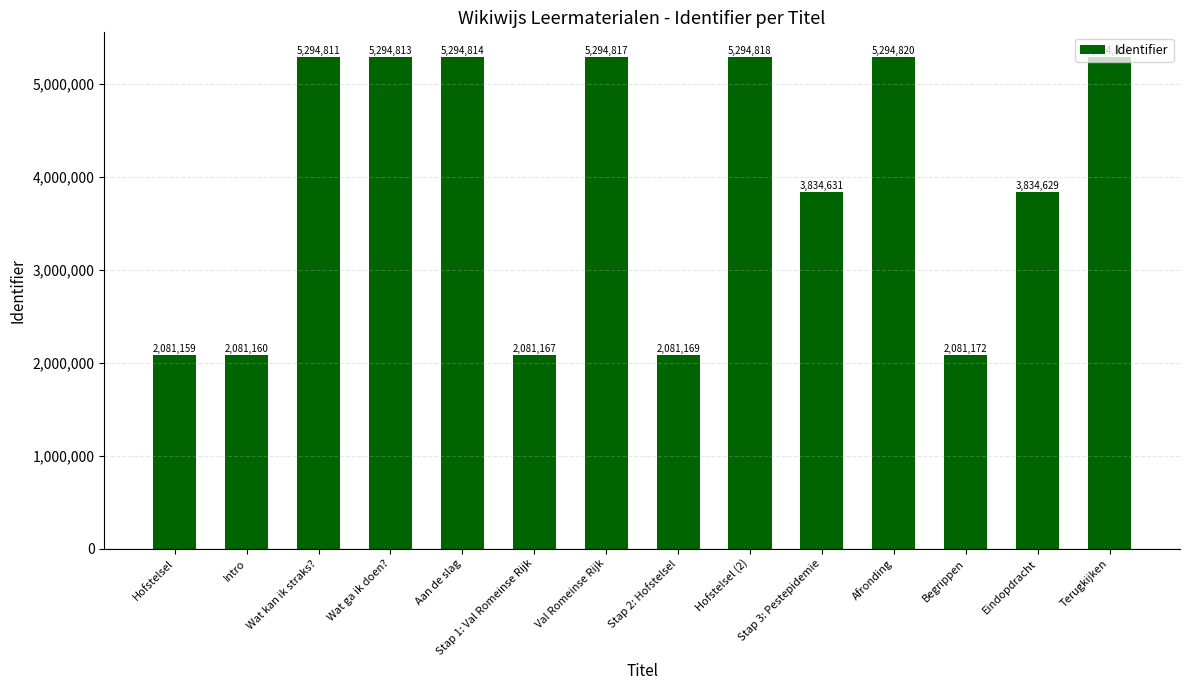

Count the number of data series in this chart.

1